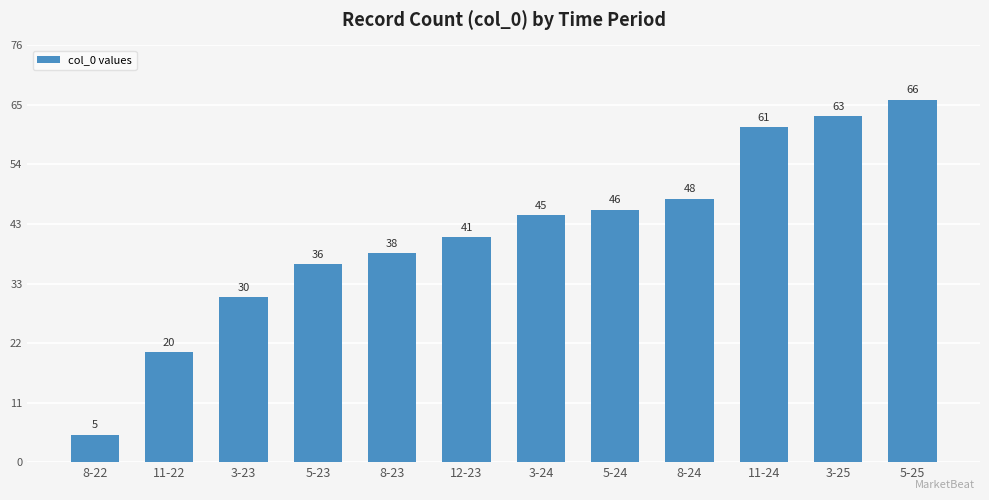

Which has a higher value, 12-23 or 3-24?

3-24